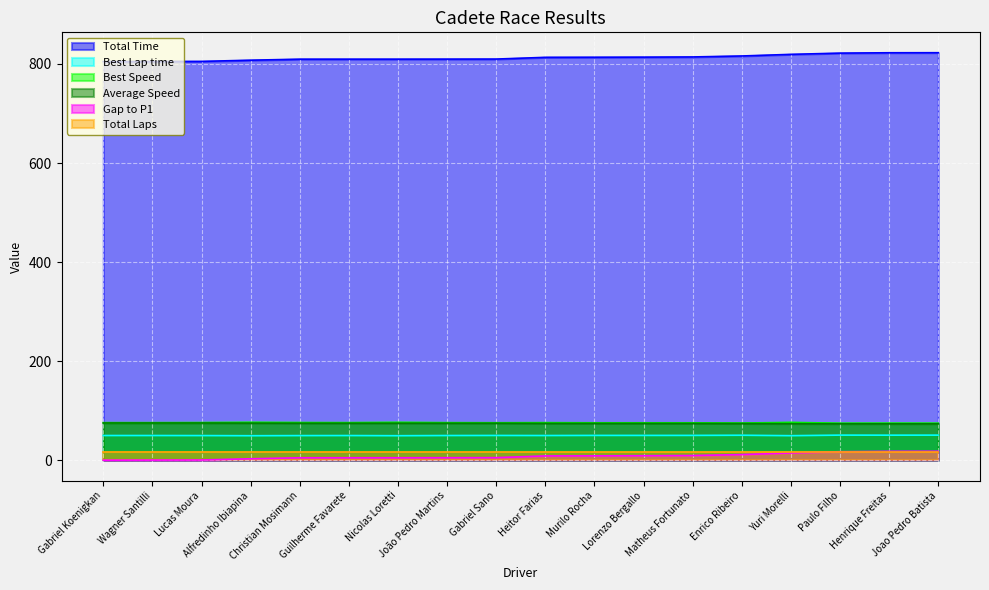

What is the label of the 18th point from the left?

Joao Pedro Batista